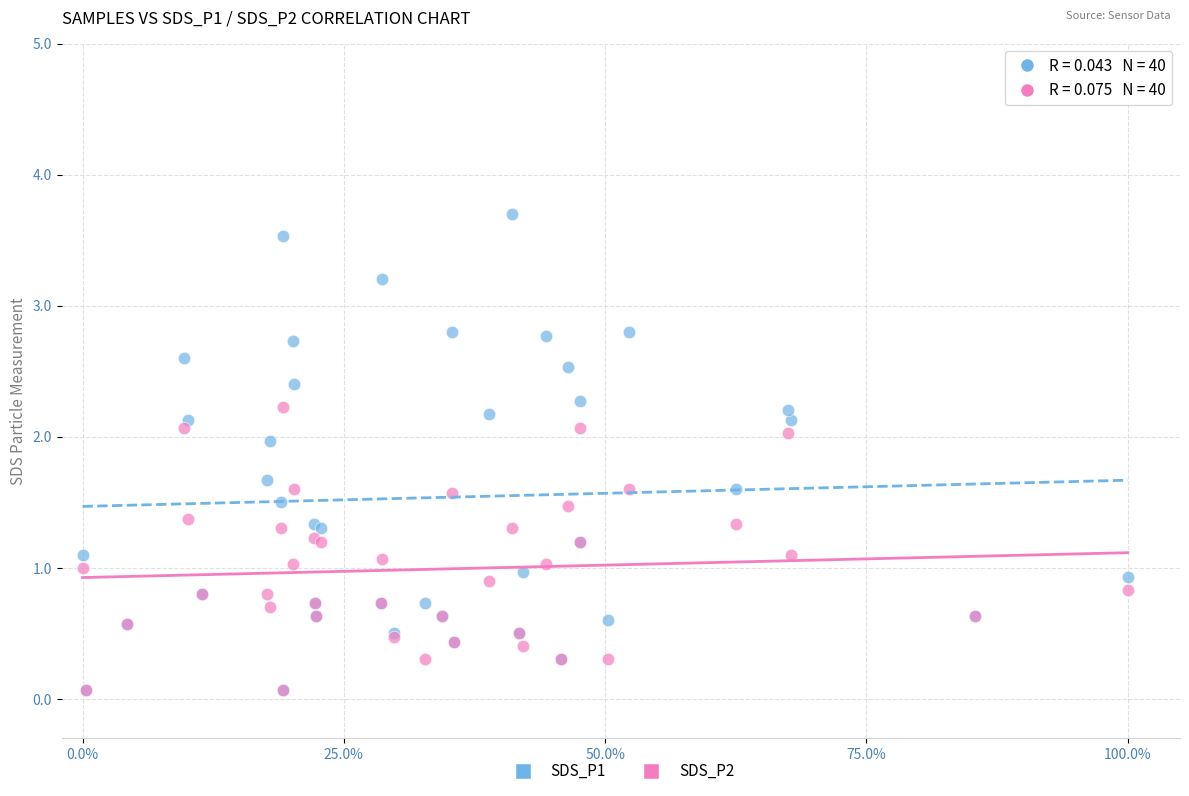

Which series contains the highest Y value?

SDS_P1